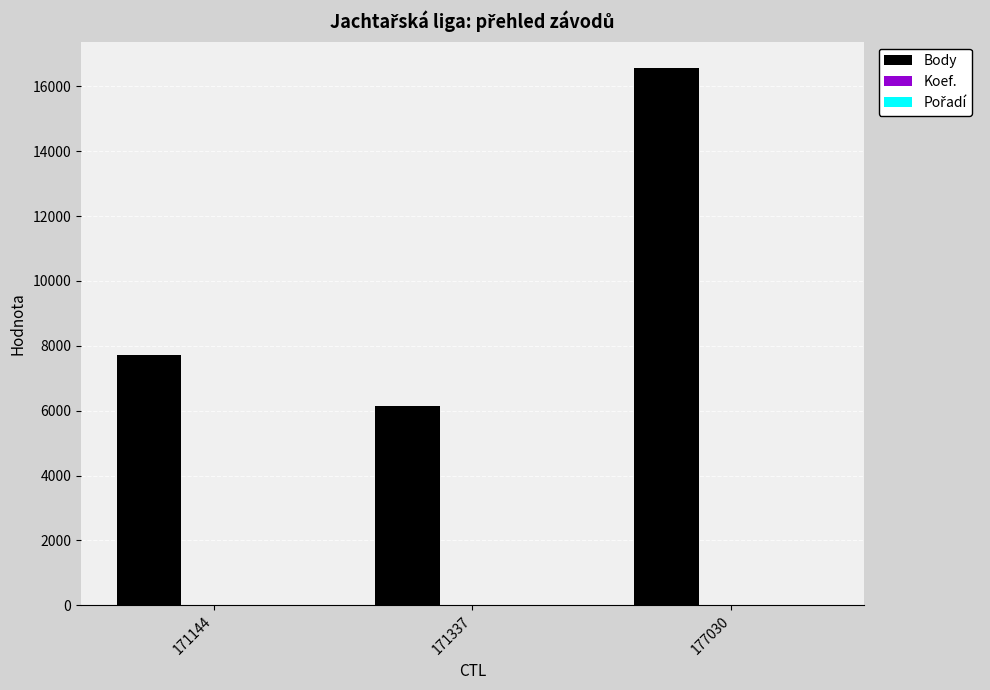

At which category is the sum across all series the highest?

177030